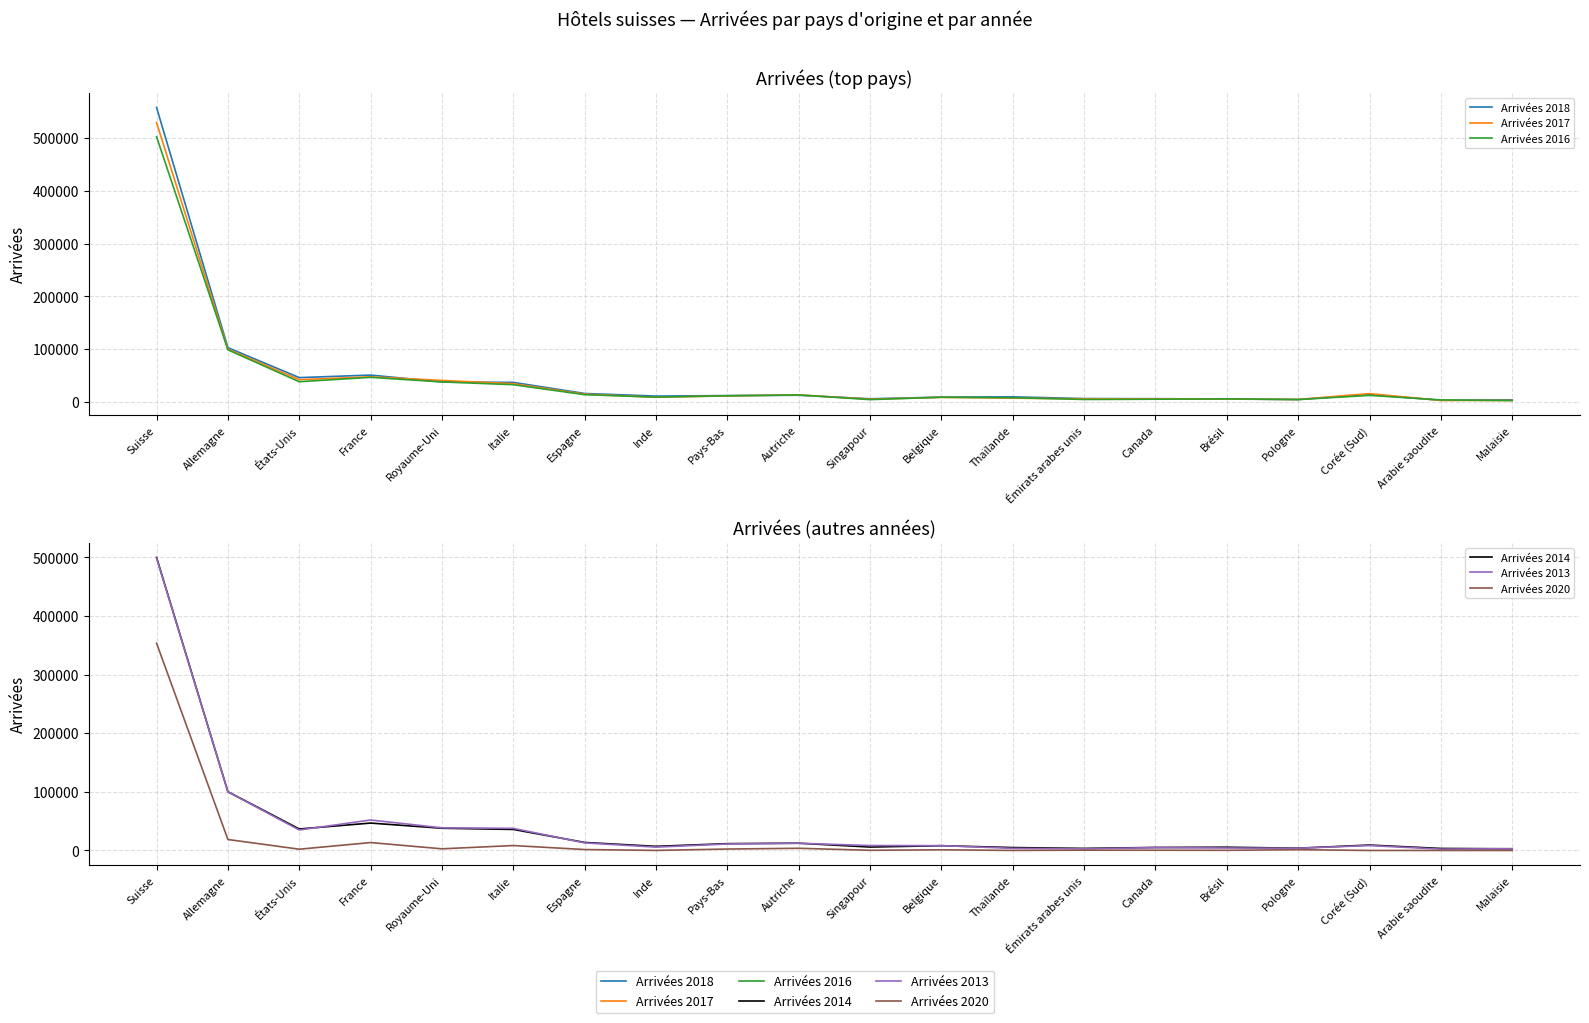

Reading right to left, what are all the values shown in this chart?

Arrivées 2018: Malaisie=3841	Arabie saoudite=3184	Corée (Sud)=14063	Pologne=4592	Brésil=5507	Canada=6178	Émirats arabes unis=6371	Thaïlande=9676	Belgique=9132	Singapour=6052	Autriche=12684	Pays-Bas=12059	Inde=11112	Espagne=16064	Italie=37072	Royaume-Uni=37927	France=50897	États-Unis=46089	Allemagne=102804	Suisse=557671
Arrivées 2017: Malaisie=2776	Arabie saoudite=2855	Corée (Sud)=15817	Pologne=4752	Brésil=5652	Canada=5869	Émirats arabes unis=5953	Thaïlande=7168	Belgique=8689	Singapour=5250	Autriche=13302	Pays-Bas=11560	Inde=8918	Espagne=14821	Italie=34637	Royaume-Uni=40736	France=47638	États-Unis=42209	Allemagne=100073	Suisse=529192
Arrivées 2016: Malaisie=2690	Arabie saoudite=3814	Corée (Sud)=12448	Pologne=4559	Brésil=5827	Canada=5189	Émirats arabes unis=4696	Thaïlande=8052	Belgique=8941	Singapour=4442	Autriche=13320	Pays-Bas=11632	Inde=9147	Espagne=13766	Italie=32673	Royaume-Uni=37905	France=46619	États-Unis=38322	Allemagne=98743	Suisse=502295
Arrivées 2014: Malaisie=2918	Arabie saoudite=3476	Corée (Sud)=9259	Pologne=3961	Brésil=5566	Canada=5183	Émirats arabes unis=3551	Thaïlande=4991	Belgique=8182	Singapour=5857	Autriche=12402	Pays-Bas=11679	Inde=7080	Espagne=13728	Italie=35904	Royaume-Uni=37934	France=46762	États-Unis=36657	Allemagne=100183	Suisse=499669
Arrivées 2013: Malaisie=3008	Arabie saoudite=2341	Corée (Sud)=8456	Pologne=3863	Brésil=4272	Canada=4927	Émirats arabes unis=2793	Thaïlande=3680	Belgique=8258	Singapour=8435	Autriche=12343	Pays-Bas=11098	Inde=5757	Espagne=12948	Italie=37778	Royaume-Uni=38644	France=52008	États-Unis=34937	Allemagne=100038	Suisse=498570
Arrivées 2020: Malaisie=52	Arabie saoudite=93	Corée (Sud)=70	Pologne=1338	Brésil=309	Canada=467	Émirats arabes unis=541	Thaïlande=114	Belgique=1170	Singapour=334	Autriche=3769	Pays-Bas=2481	Inde=128	Espagne=1608	Italie=8435	Royaume-Uni=2854	France=13514	États-Unis=2216	Allemagne=18729	Suisse=353547